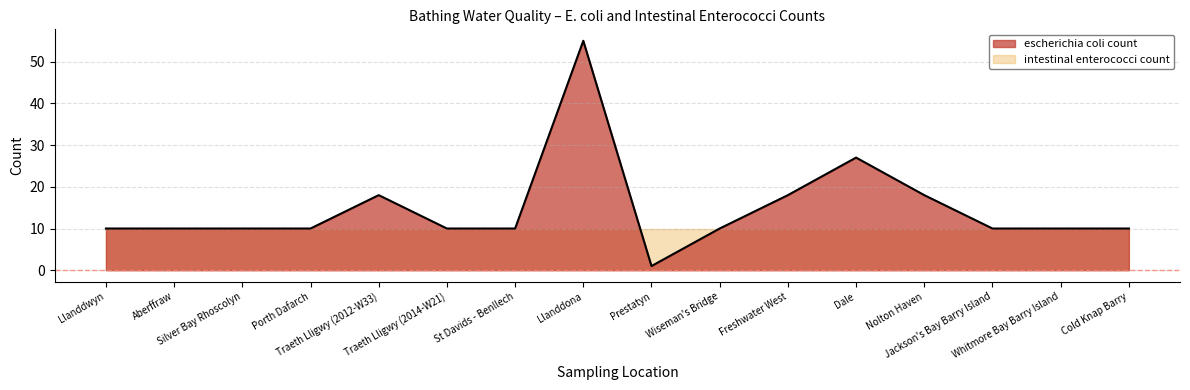

True or false: the data shows 14 at Jackson's Bay Barry Island.

False